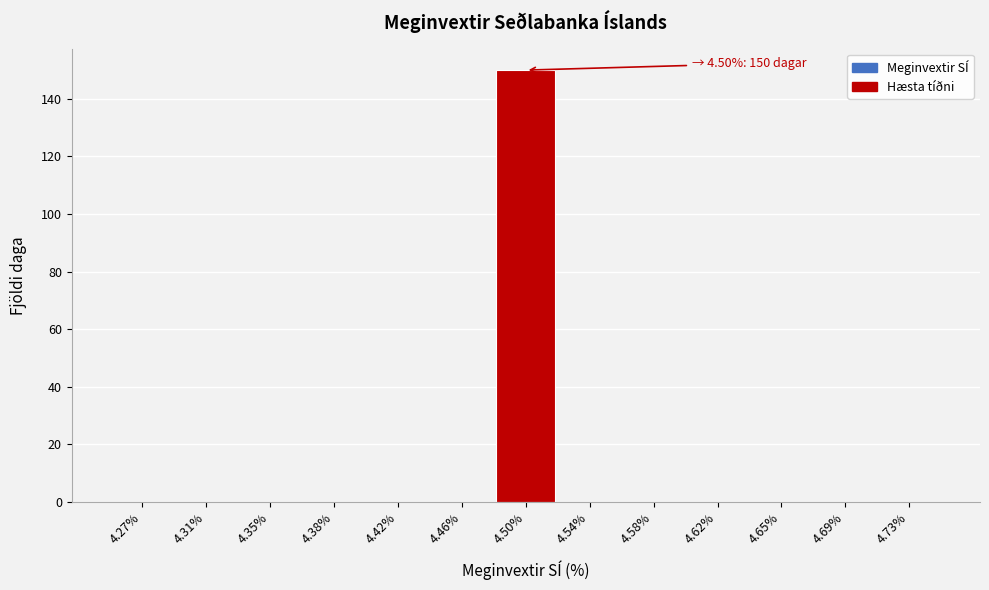

Which range on the x-axis has the tallest bar?

4.480 to 4.520